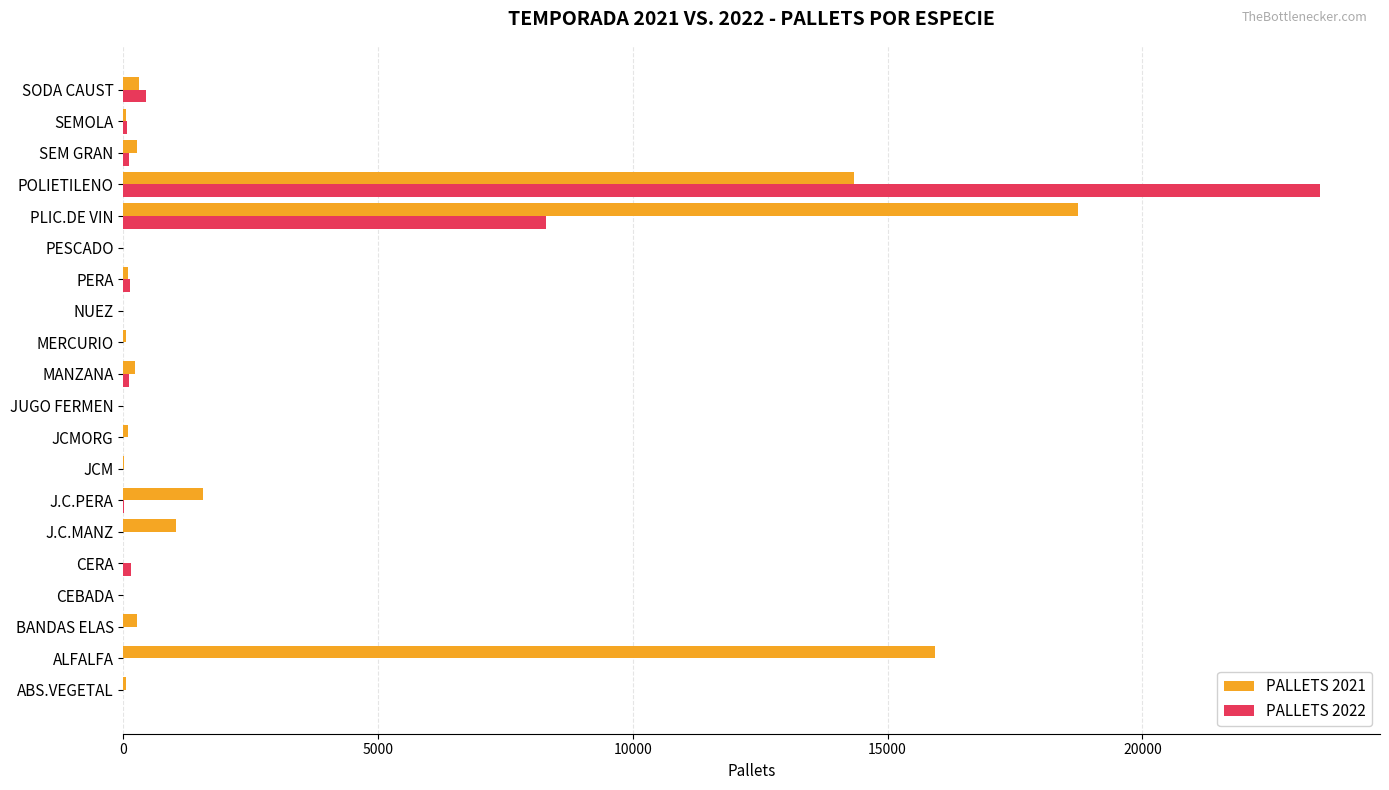

Is it true that PALLETS 2021 equals 0 at JUGO FERMEN?

True